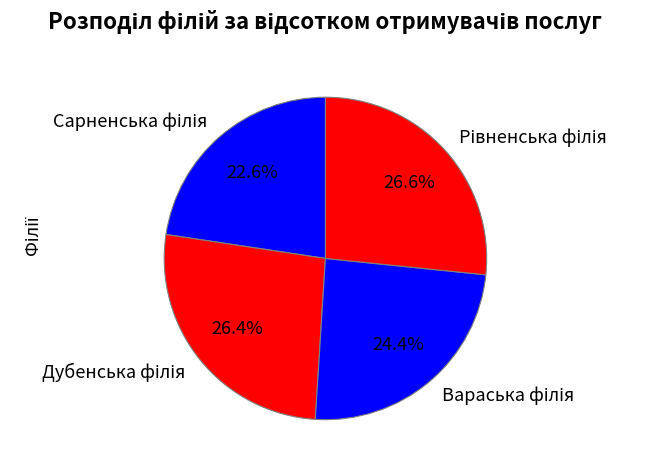

Is there a majority slice in this chart?

No